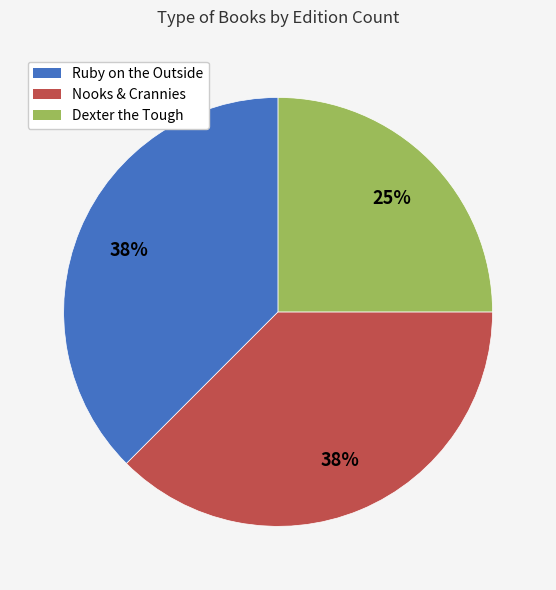

How many segments does this pie chart have?

3